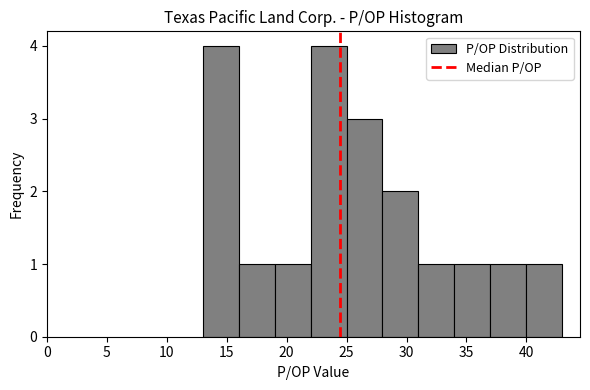

How tall is the bar that spans 31 to 34 on the x-axis? Neither the bar edges nor the heights are printed on the chart, so give them approximately, as read against the axes.

1